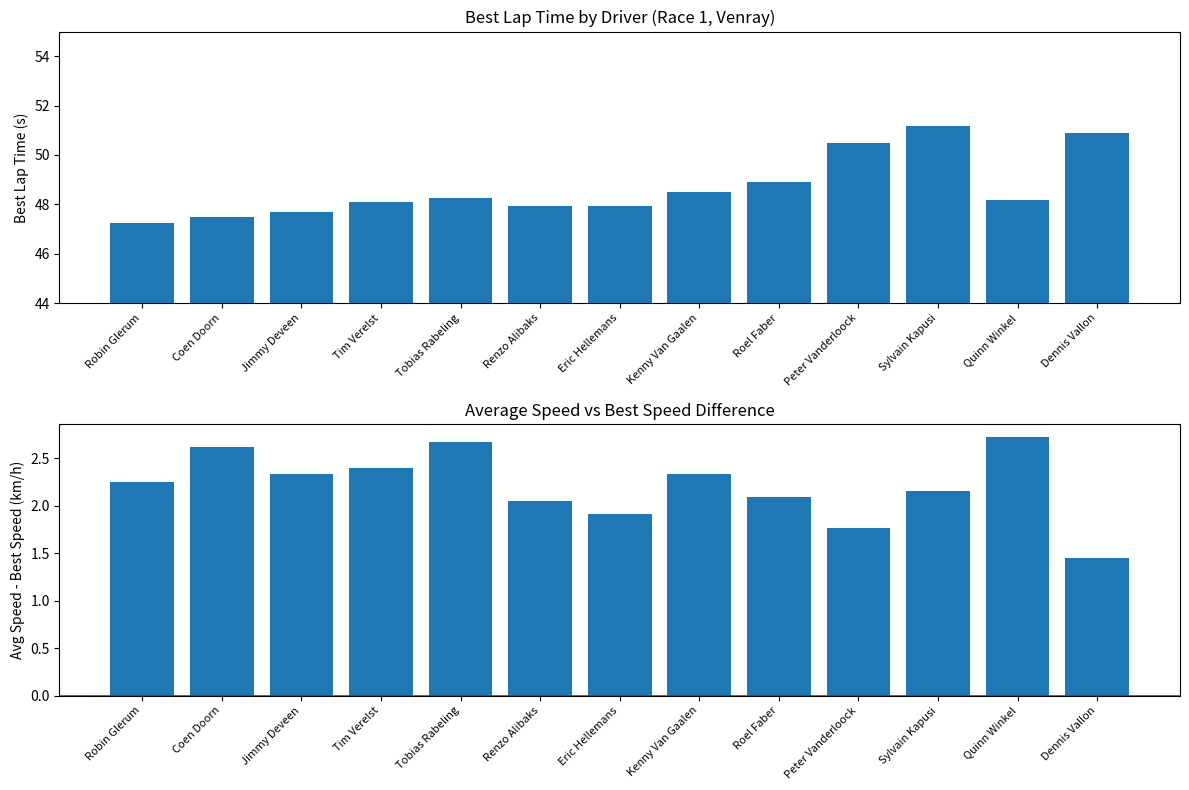

Reading left to right, what are all the values shown in this chart?

Best Lap time: Robin Glerum=47.2	Coen Doorn=47.5	Jimmy Deveen=47.7	Tim Verelst=48.1	Tobias Rabeling=48.3	Renzo Alibaks=47.9	Eric Hellemans=47.9	Kenny Van Gaalen=48.5	Roel Faber=48.9	Peter Vanderloock=50.5	Sylvain Kapusi=51.2	Quinn Winkel=48.2	Dennis Vallon=50.9
Avg Speed - Best Speed: Robin Glerum=2.2	Coen Doorn=2.6	Jimmy Deveen=2.3	Tim Verelst=2.4	Tobias Rabeling=2.7	Renzo Alibaks=2.0	Eric Hellemans=1.9	Kenny Van Gaalen=2.3	Roel Faber=2.1	Peter Vanderloock=1.8	Sylvain Kapusi=2.1	Quinn Winkel=2.7	Dennis Vallon=1.5